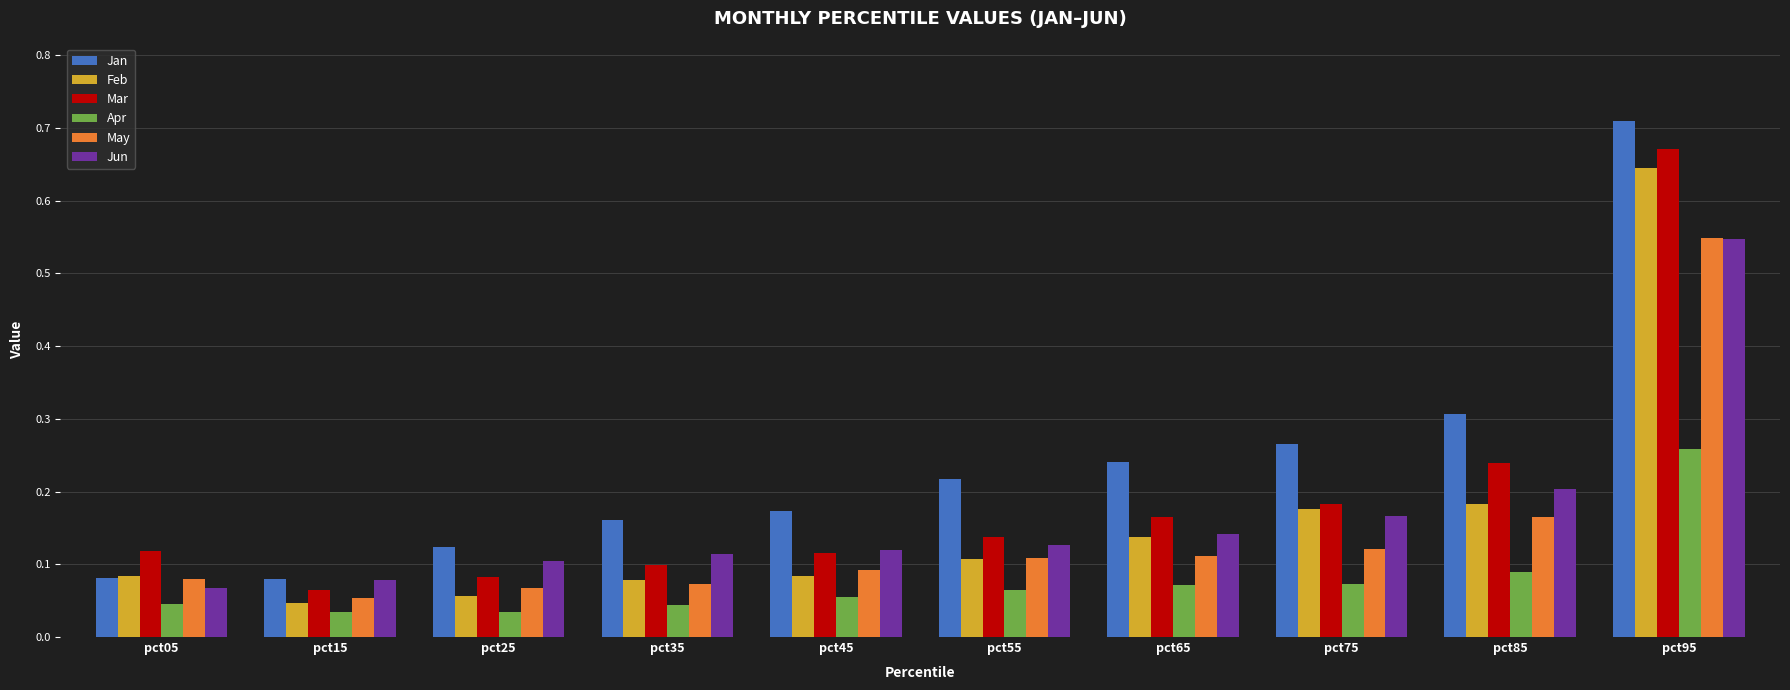

Does the chart contain stacked bars?

No